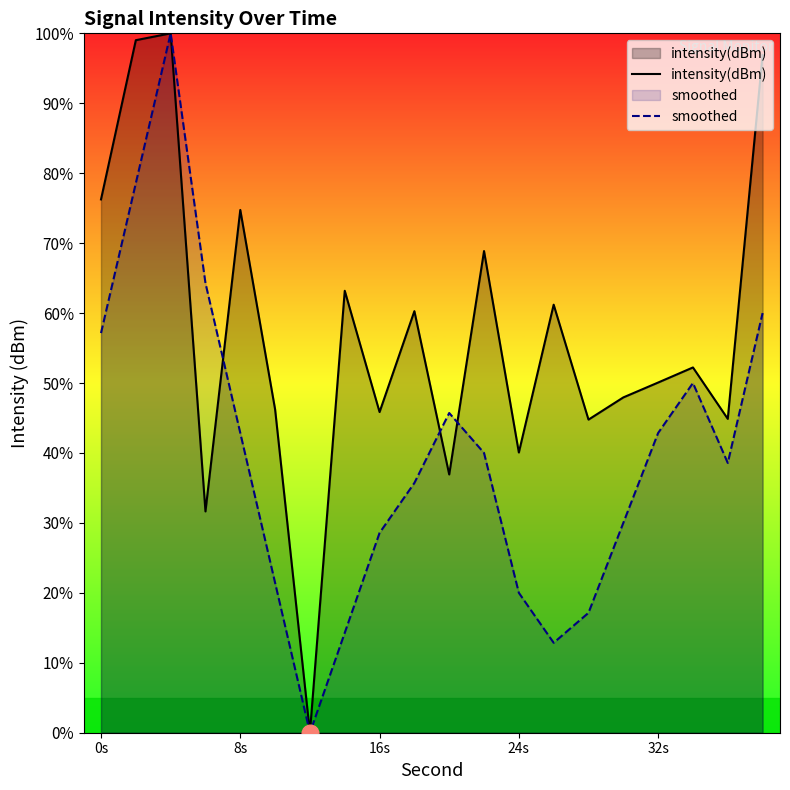

At how many categories does at least one series exceed 77?

3